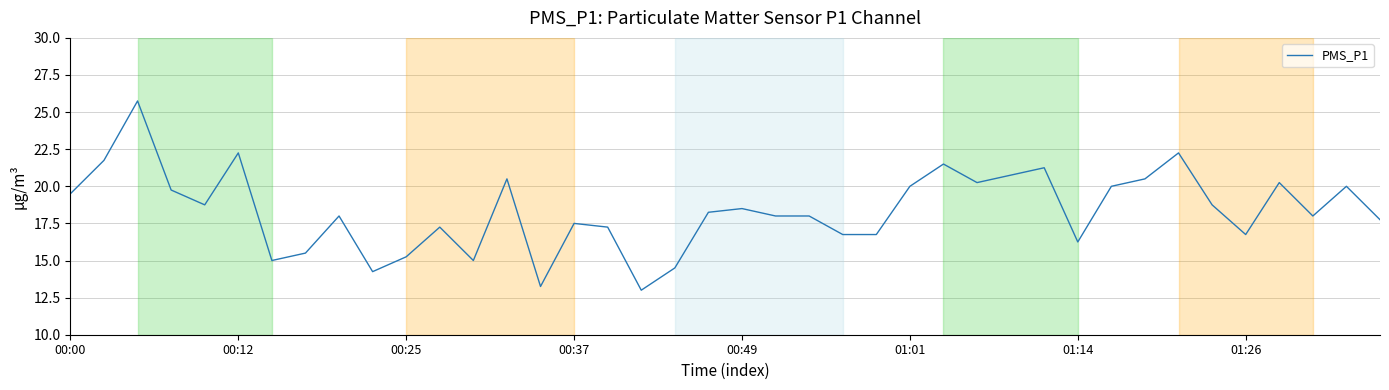

What is the minimum value shown in the chart?

13.0